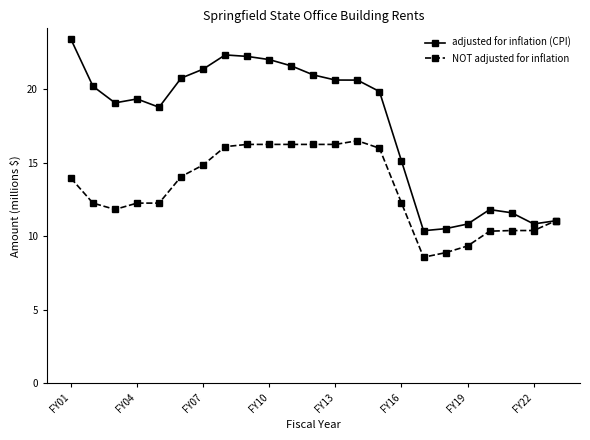

Which series has the largest total across all categories?

adjusted for inflation (CPI)